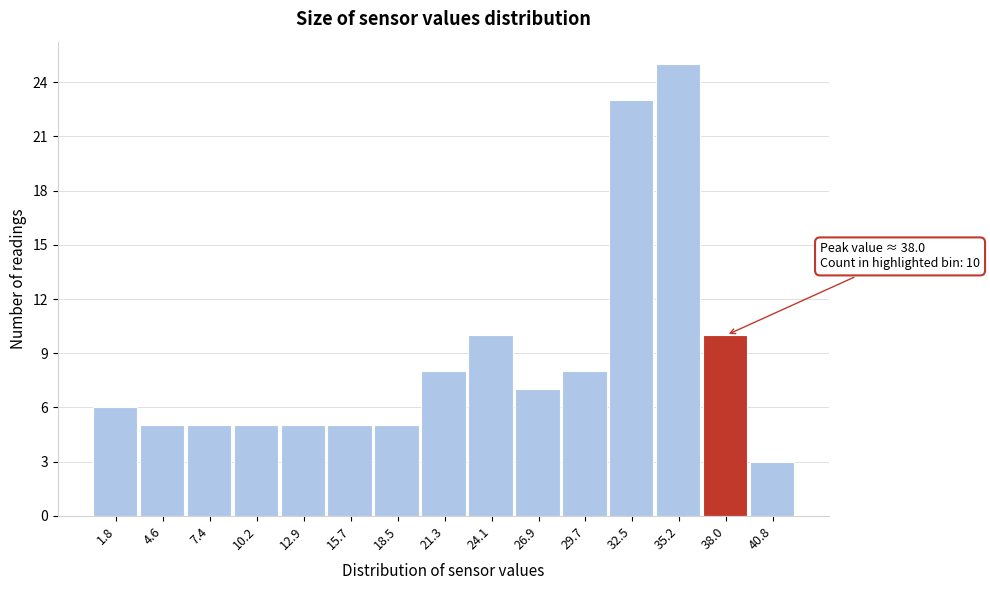

Which range on the x-axis has the tallest bar?

34.0 to 36.5